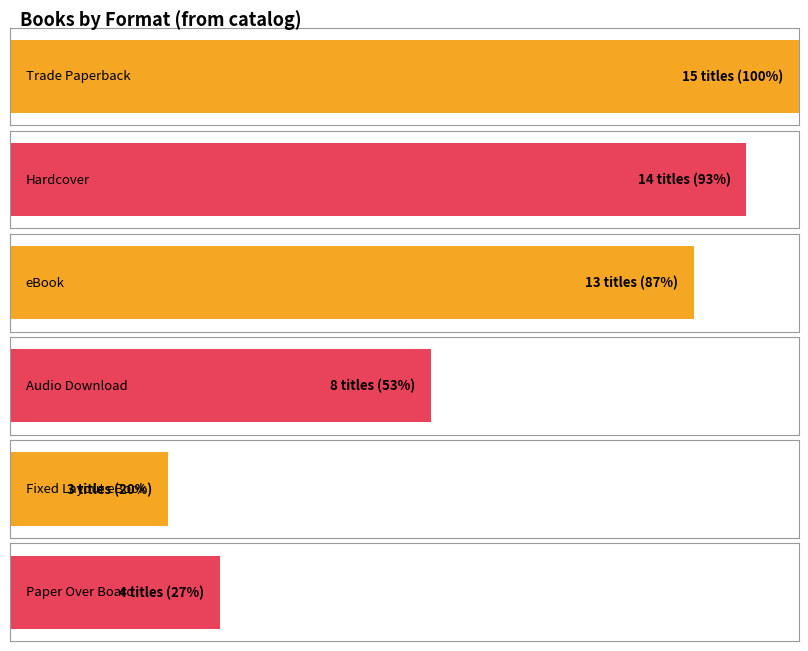

Between Audio Download and Hardcover, which is larger?

Hardcover